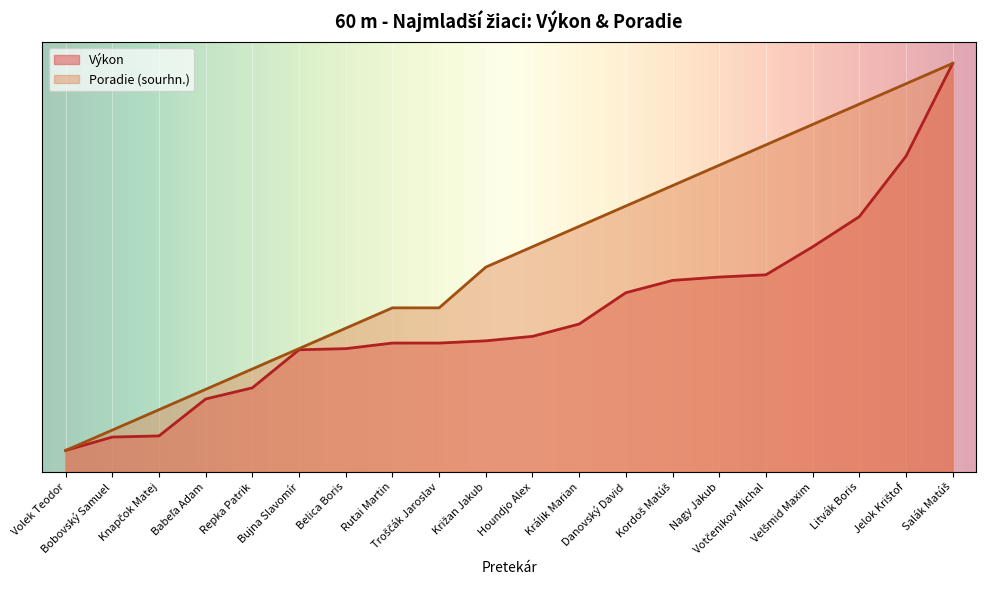

What is the maximum value for Poradie (sourhn.)?

19.0